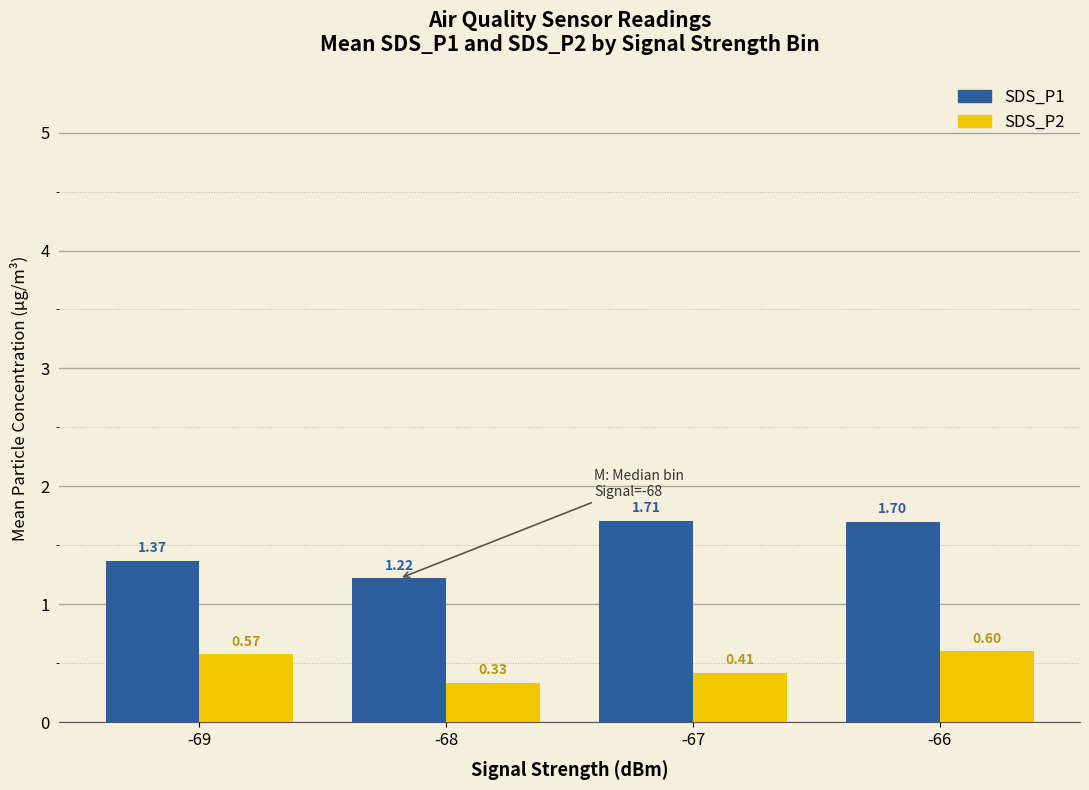

What are all the series names shown in the legend?

SDS_P1, SDS_P2